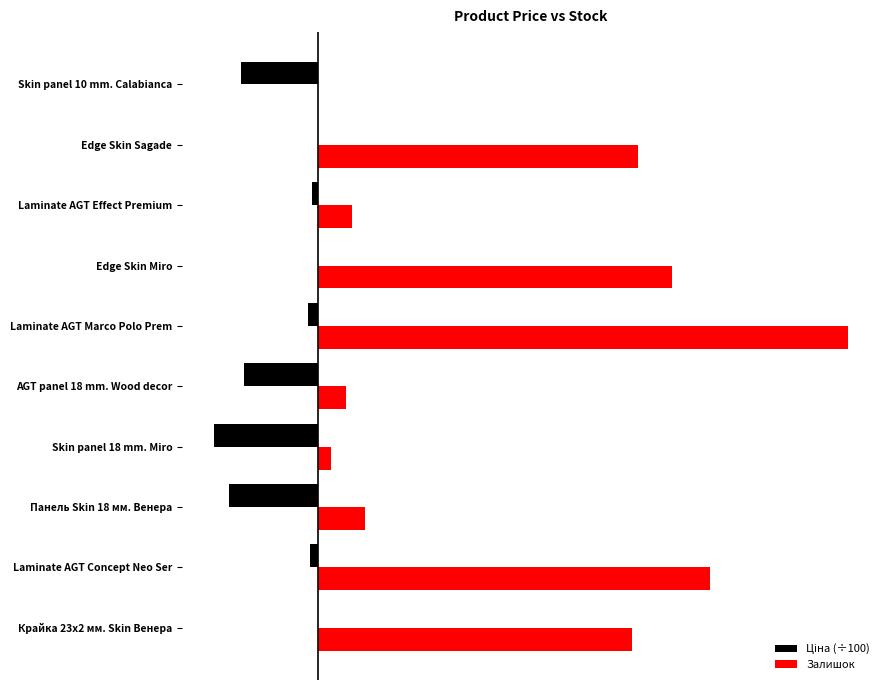

List the series in order of their peak value, lowest first.

Ціна (÷100), Залишок